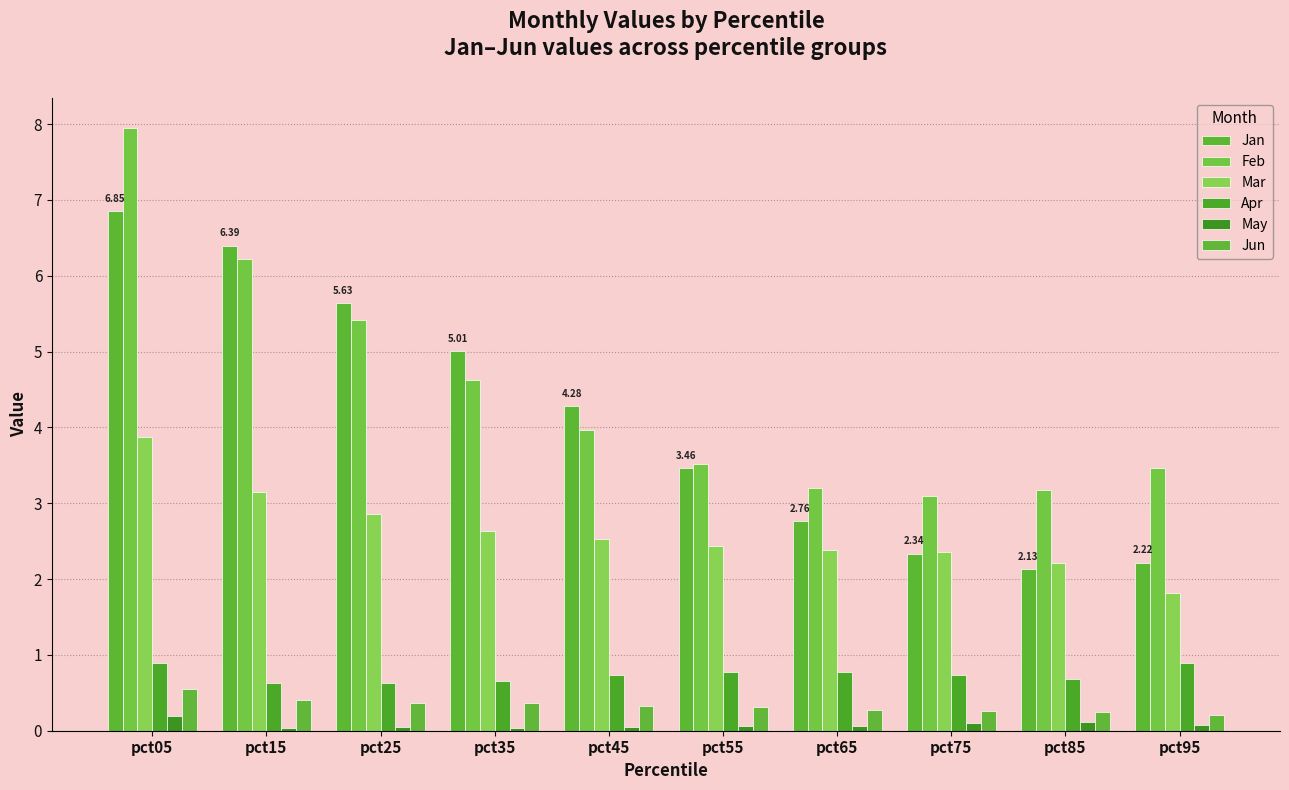

What is the highest value of the Mar series?

3.9